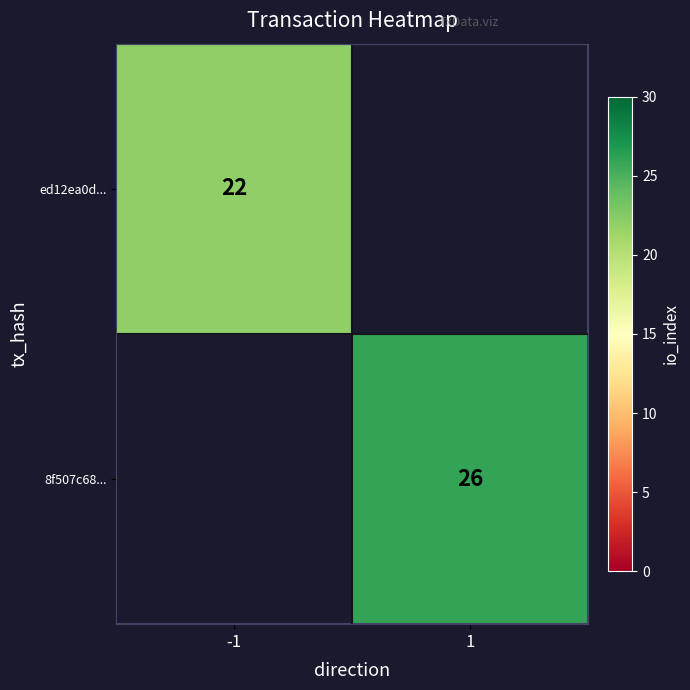

True or false: 8f507c68... has a value of 15 at 1.

False